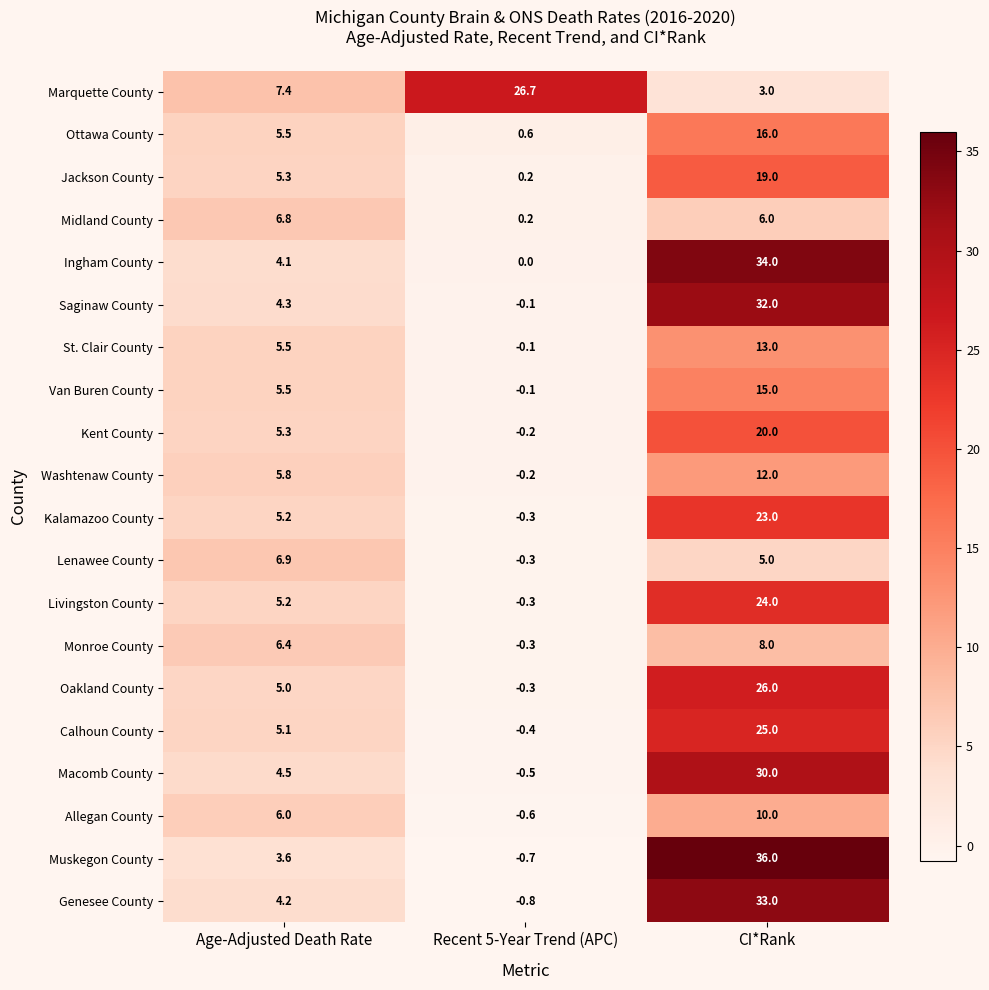

What is the sum of the Van Buren County values at Recent 5-Year Trend (APC) and CI*Rank?

14.9